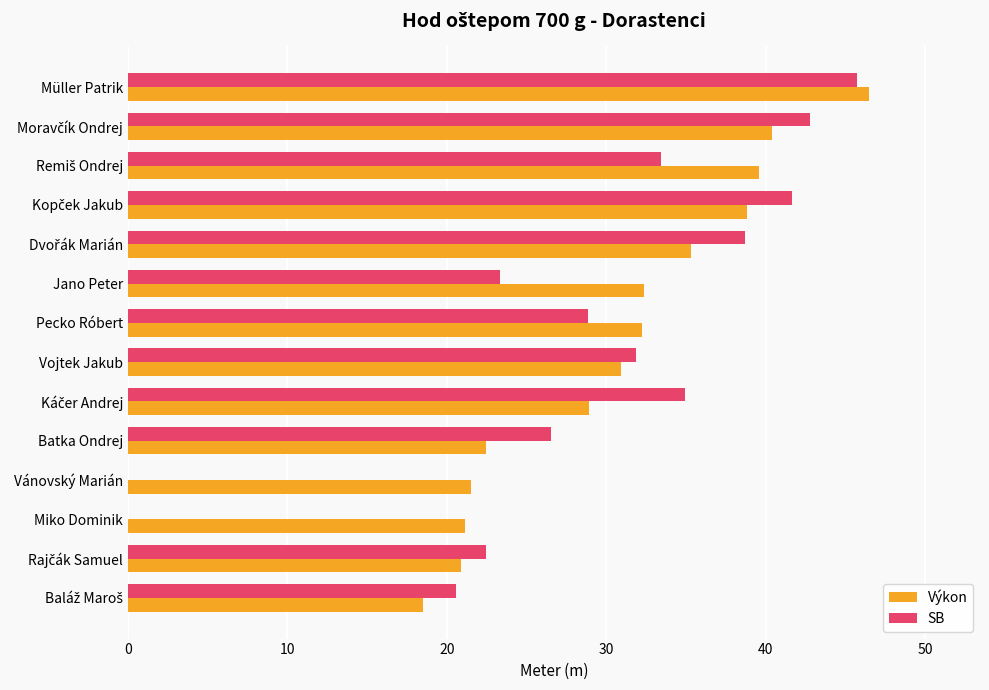

At which category is the sum across all series the highest?

Müller Patrik